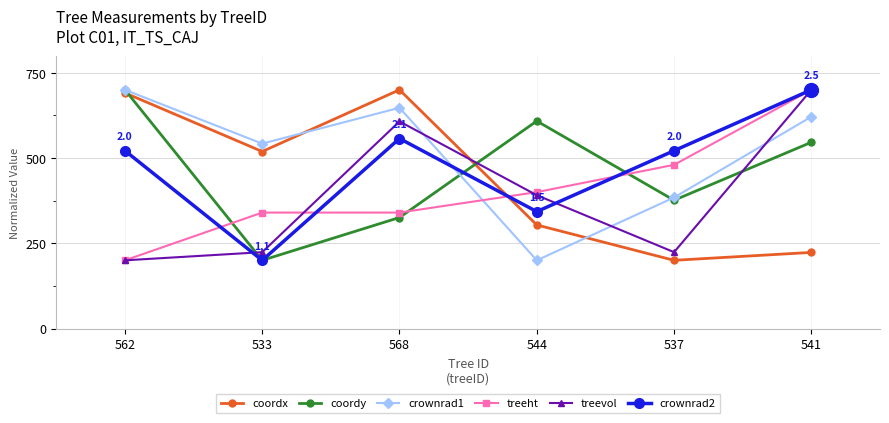

What is the difference between the highest and lowest values at 541?

476.8